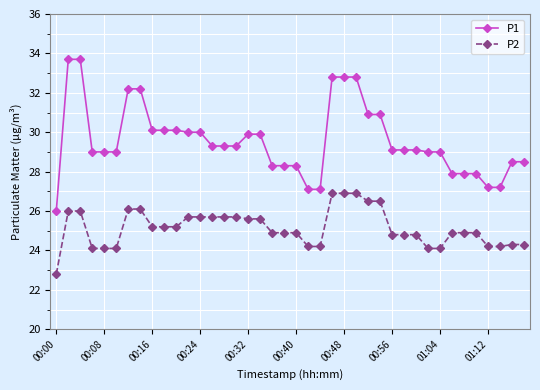

What is the value of the P1 point at the 25th from the left?

32.8